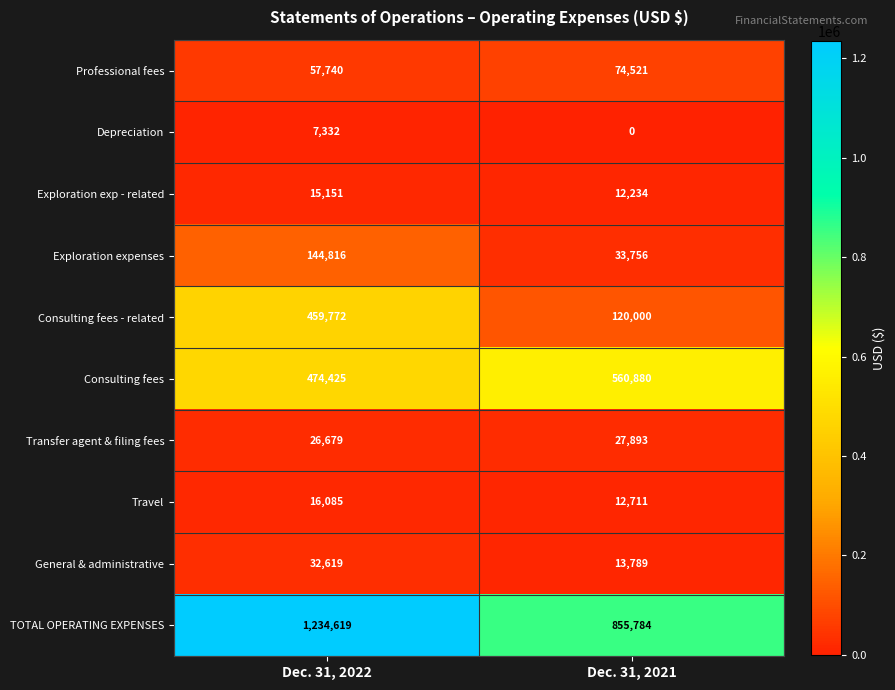

What is the difference between the highest and lowest values at Dec. 31, 2021?

855784